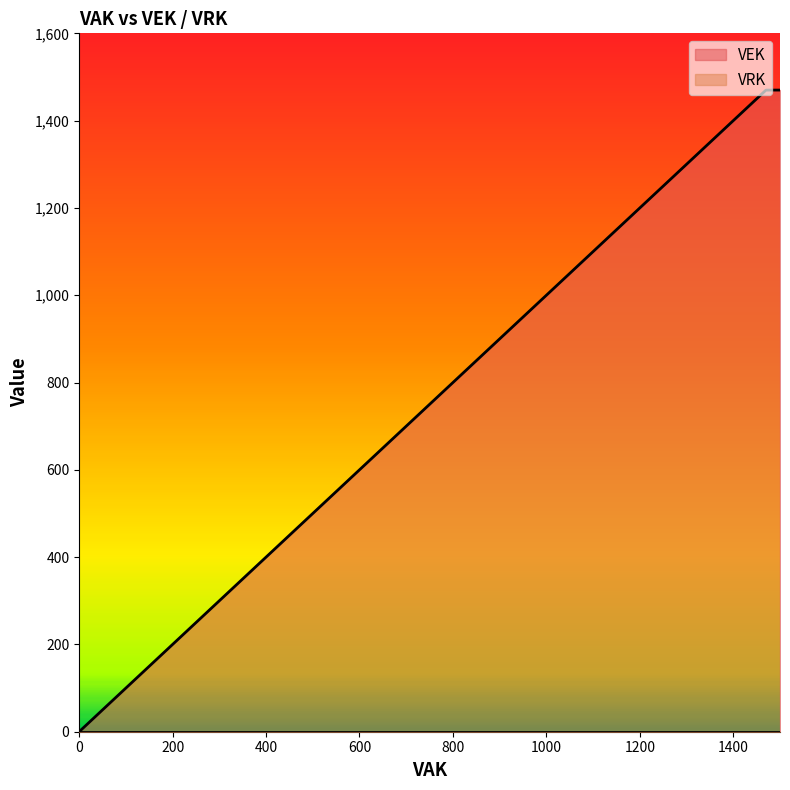

At how many categories does at least one series exceed 1312?

1